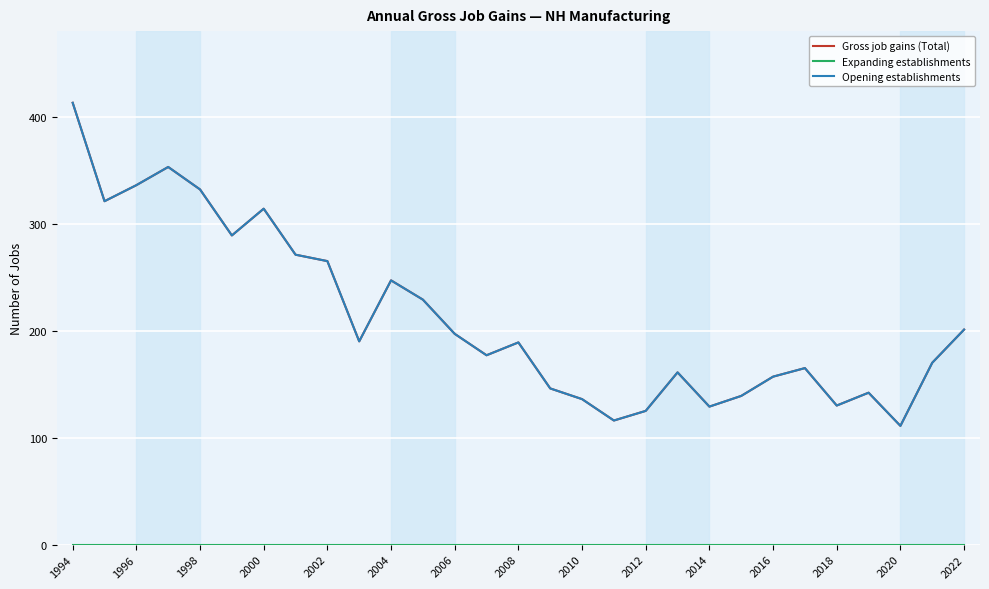

Does the chart display data point markers on the line(s)?

No